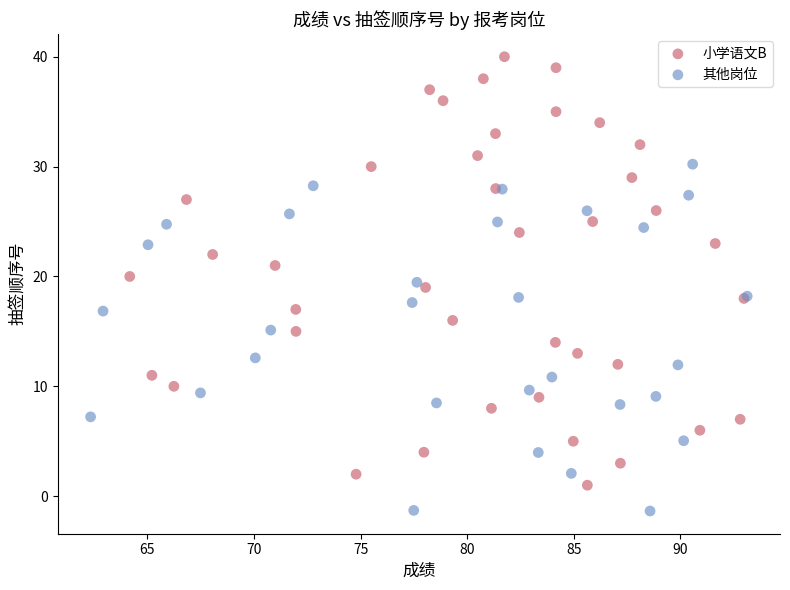

Which series reaches the minimum Y coordinate?

其他岗位